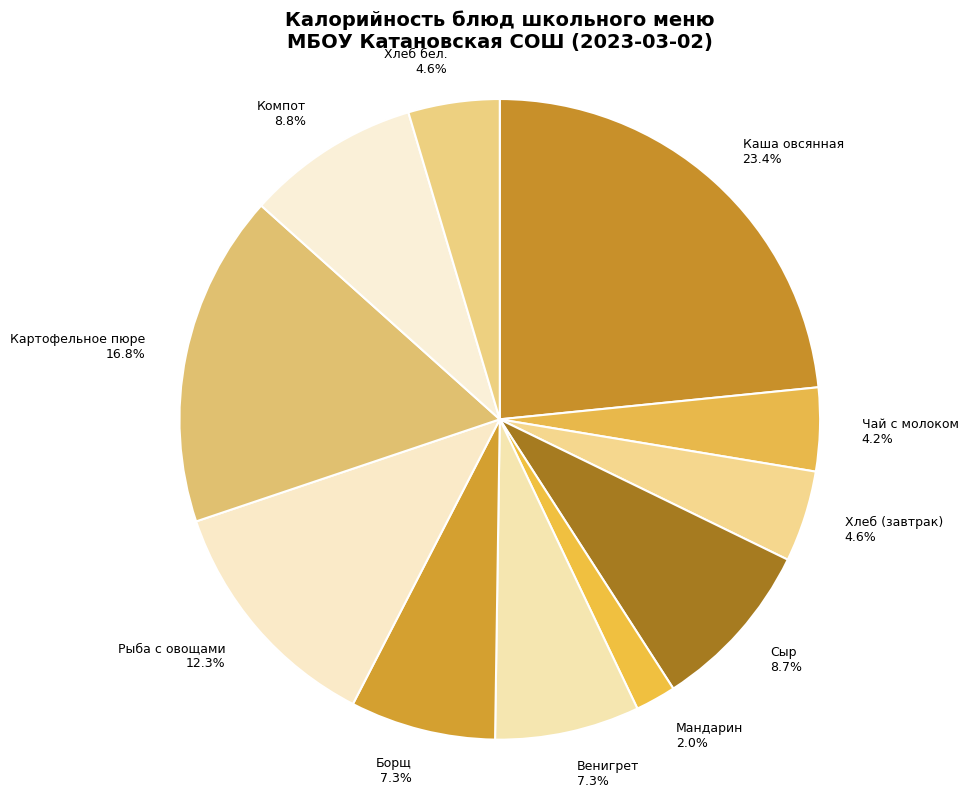

Count the number of slices in the pie.

11